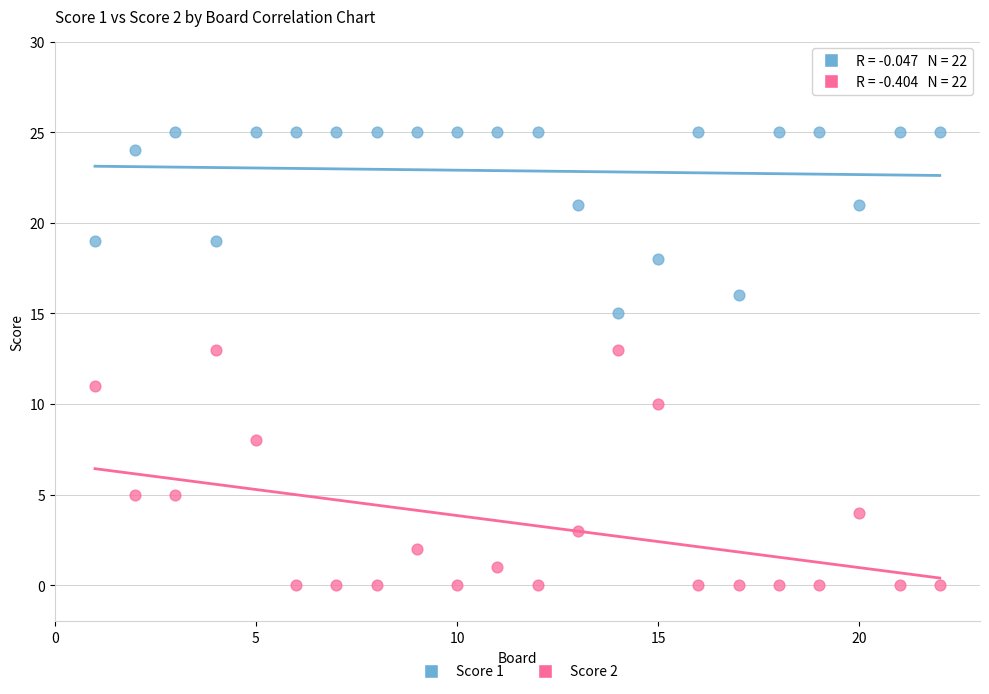

What are all the series names shown in the legend?

Score 1, Score 2